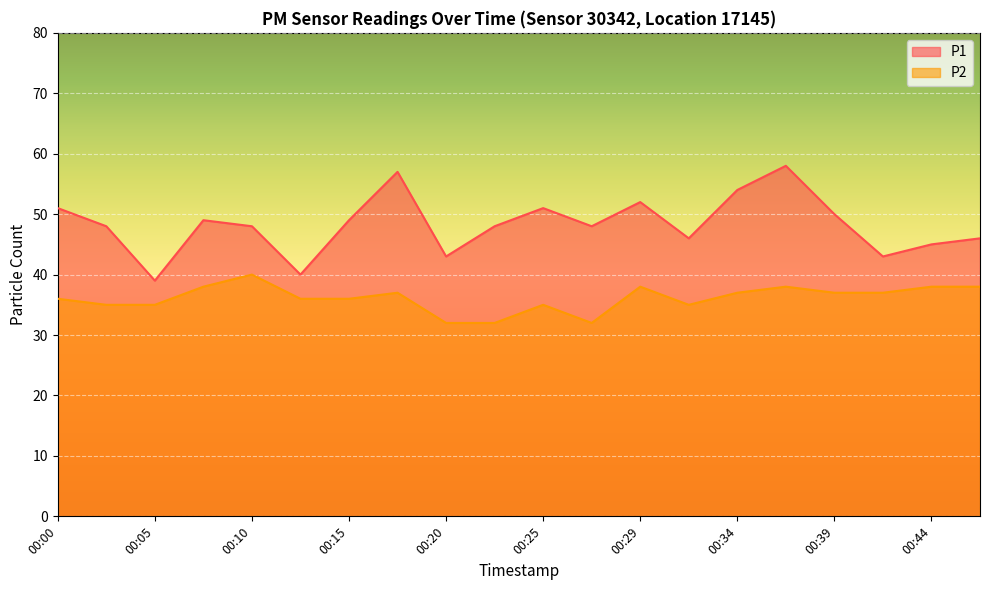

How many lines are shown in the chart?

2